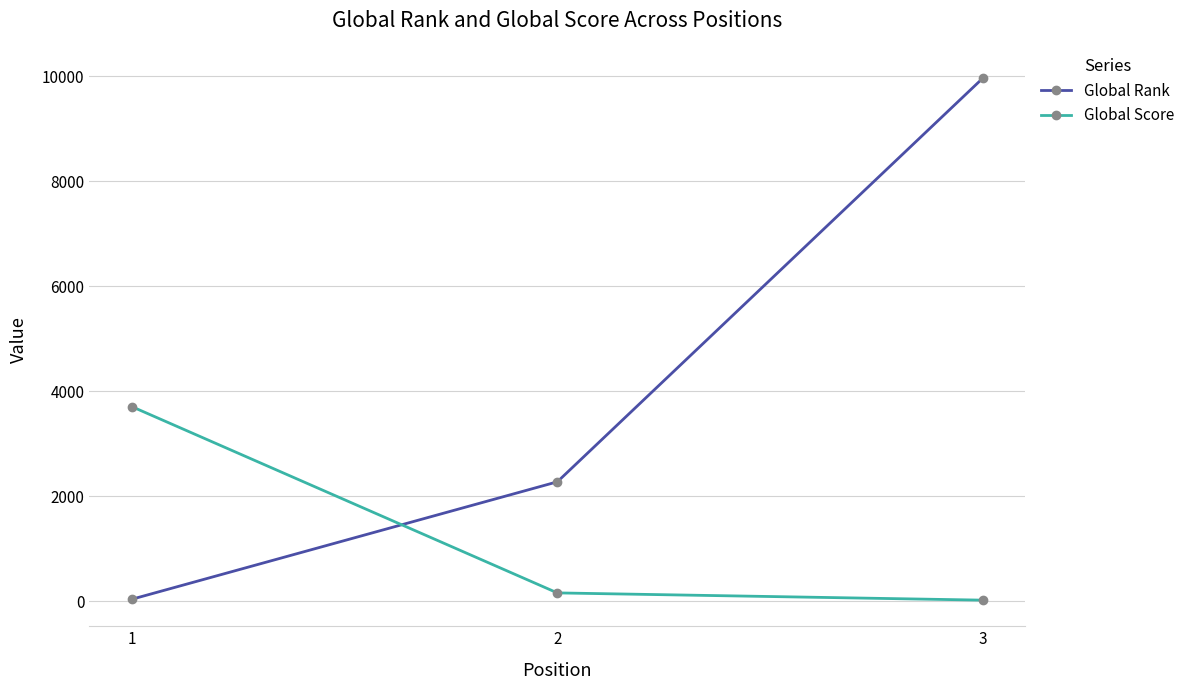

What is the value of the Global Score point at the 1st from the left?

3707